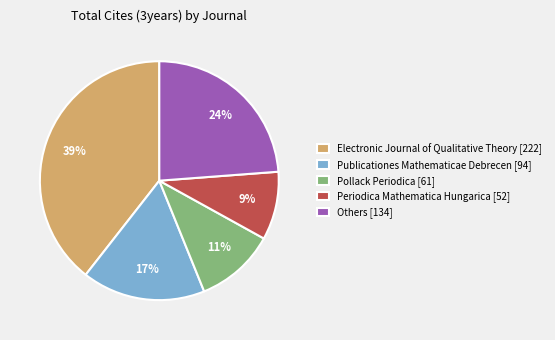

Rank the categories by value from lowest to highest.

Periodica Mathematica Hungarica [52], Pollack Periodica [61], Publicationes Mathematicae Debrecen [94], Others [134], Electronic Journal of Qualitative Theory [222]